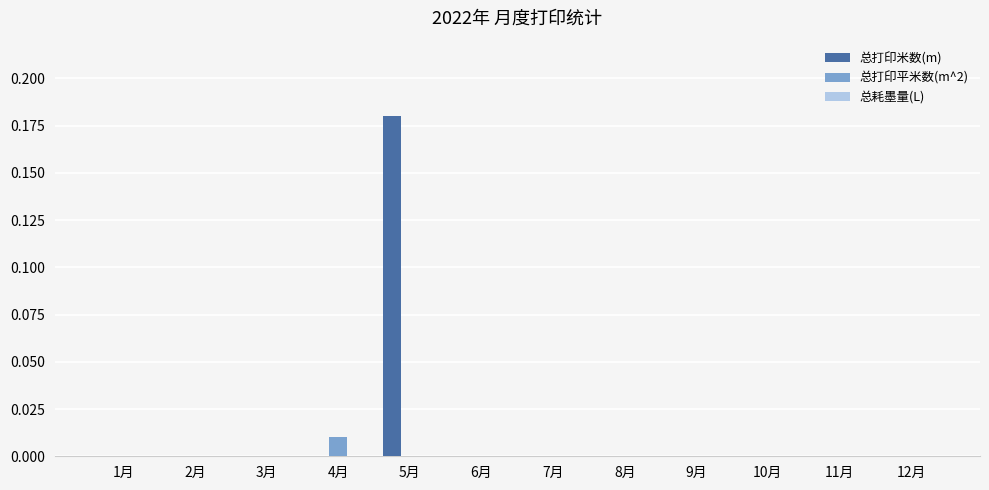

Which series has the largest total across all categories?

总打印米数(m)